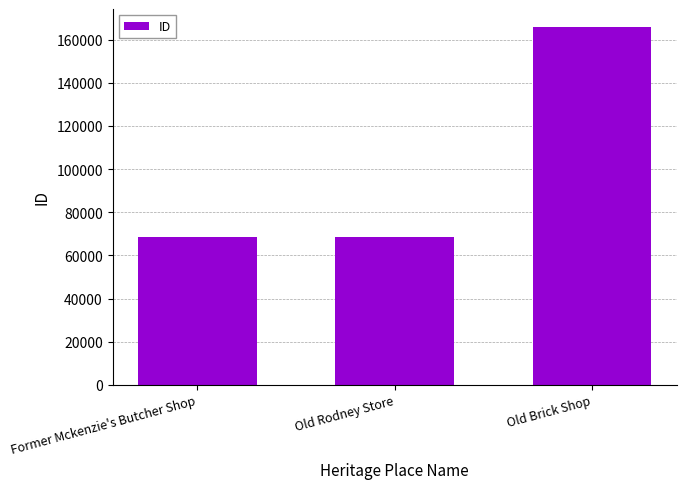

What is the greatest value displayed?

165848